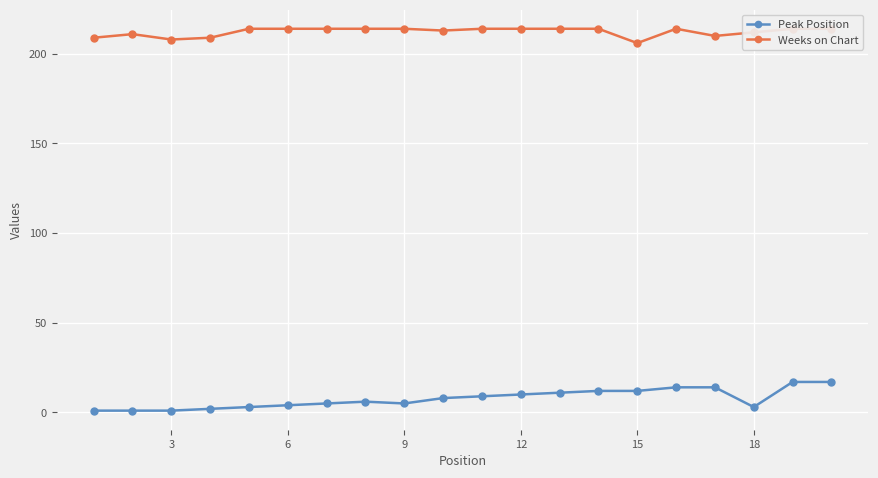

Does the chart display data point markers on the line(s)?

Yes